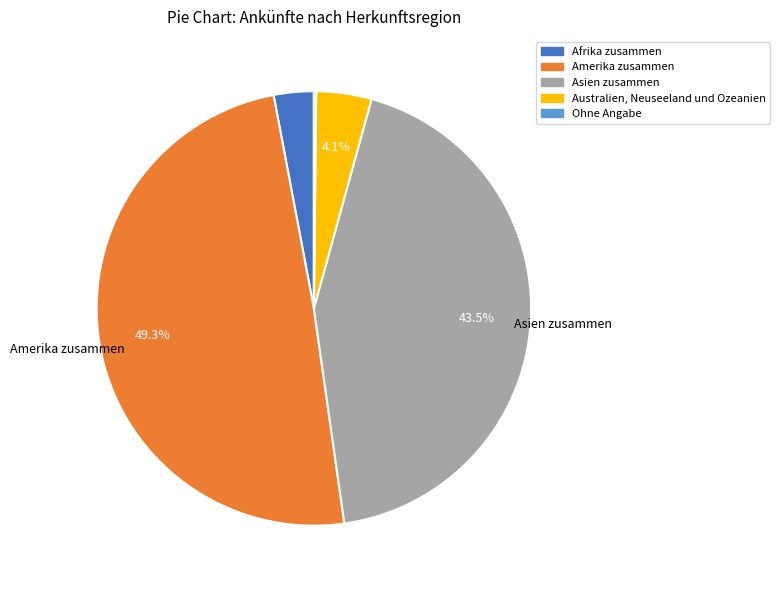

Does Australien, Neuseeland und Ozeanien account for over 50% of the chart?

No